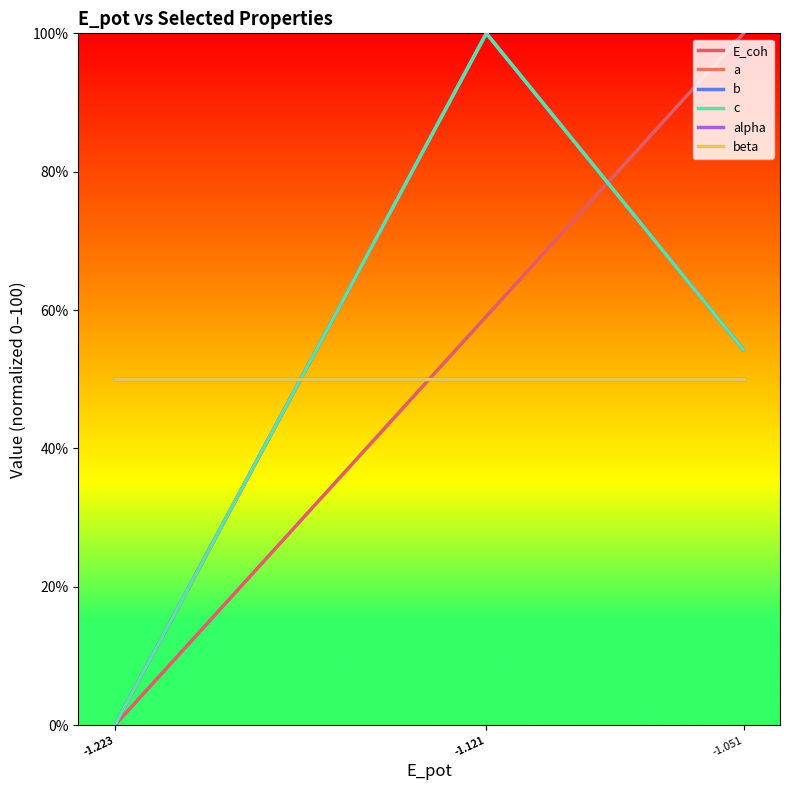

At which category does a reach its first local valley?

-1.223